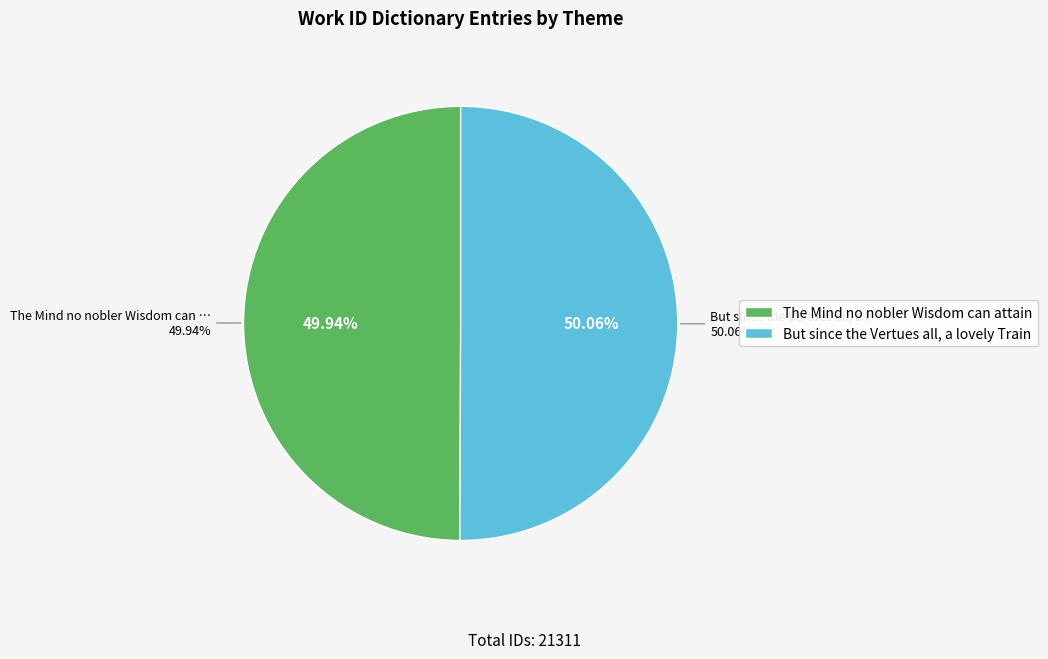

How many segments does this pie chart have?

2